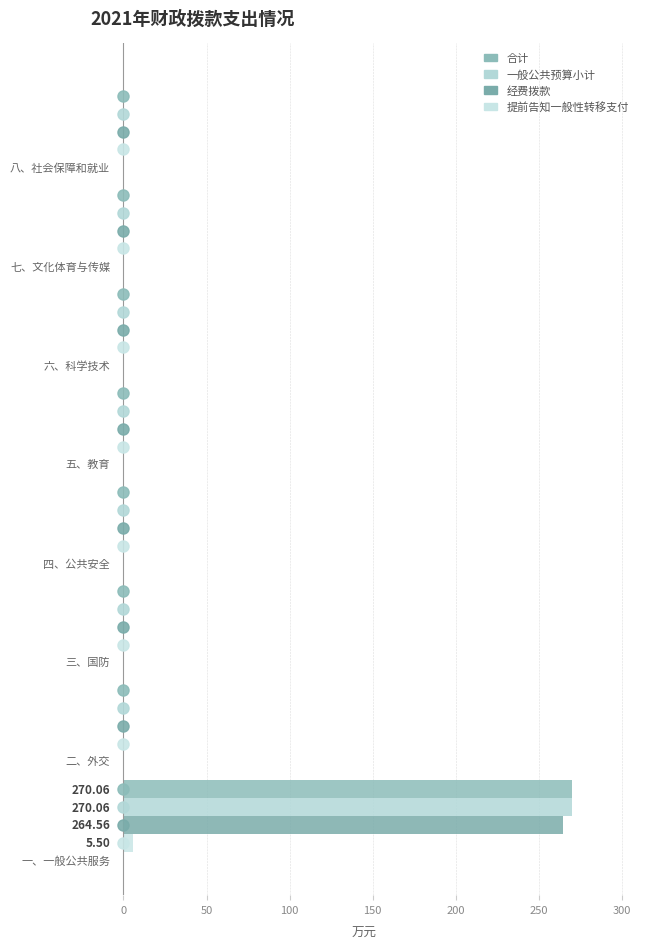

How many data points does each series have?

8